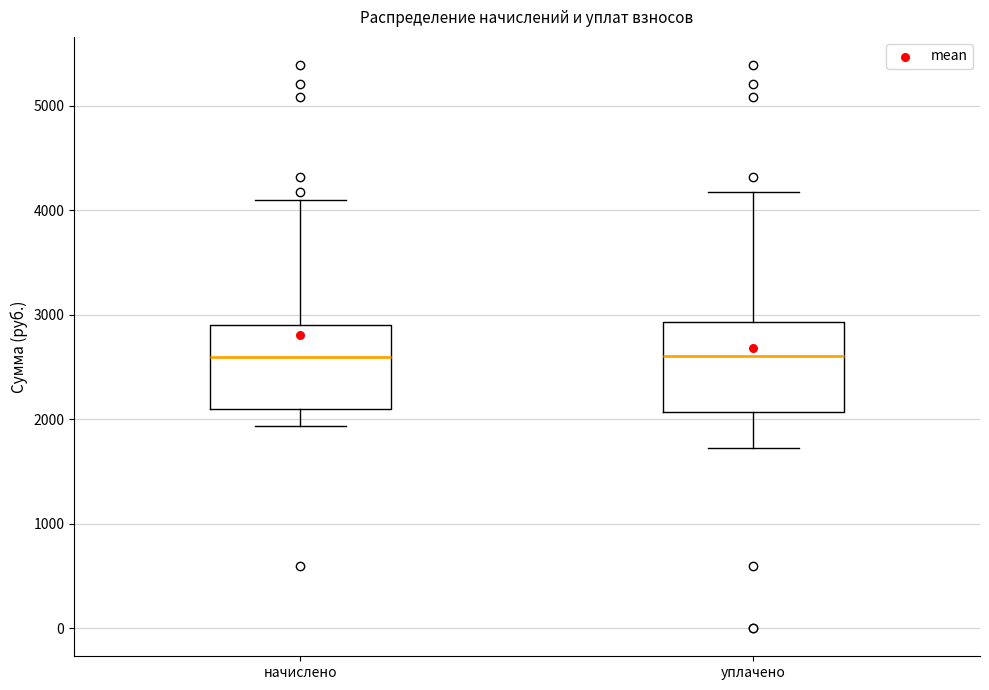

Reading left to right, read every box against the y-axis: the position of its median line, the range the box covers, and the ends of its whiskers. The values are not printed on the chart, so give them approximately, as read against the axis.

начислено: median 2600, box 2100 to 2900, whiskers 1900 to 4100
уплачено: median 2600, box 2100 to 2900, whiskers 1700 to 4200